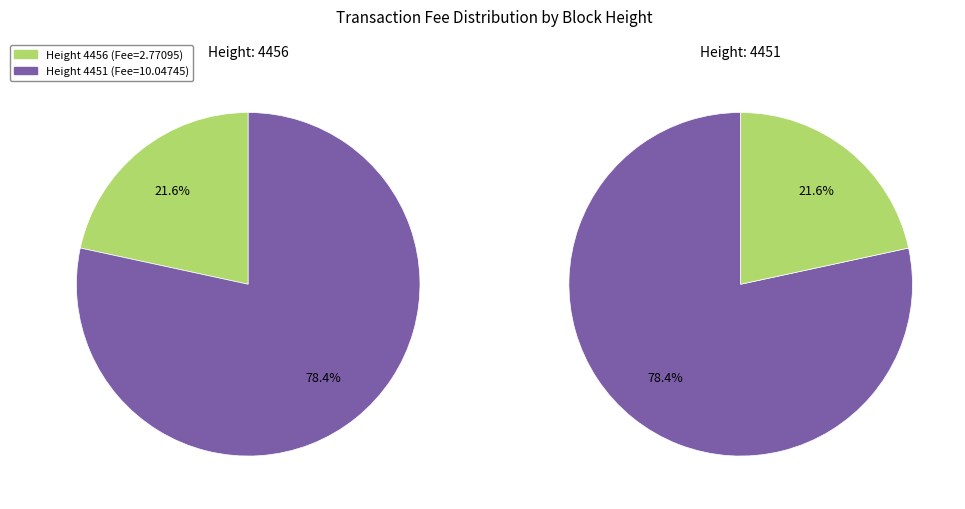

Which slice represents more than half of the pie?

4451